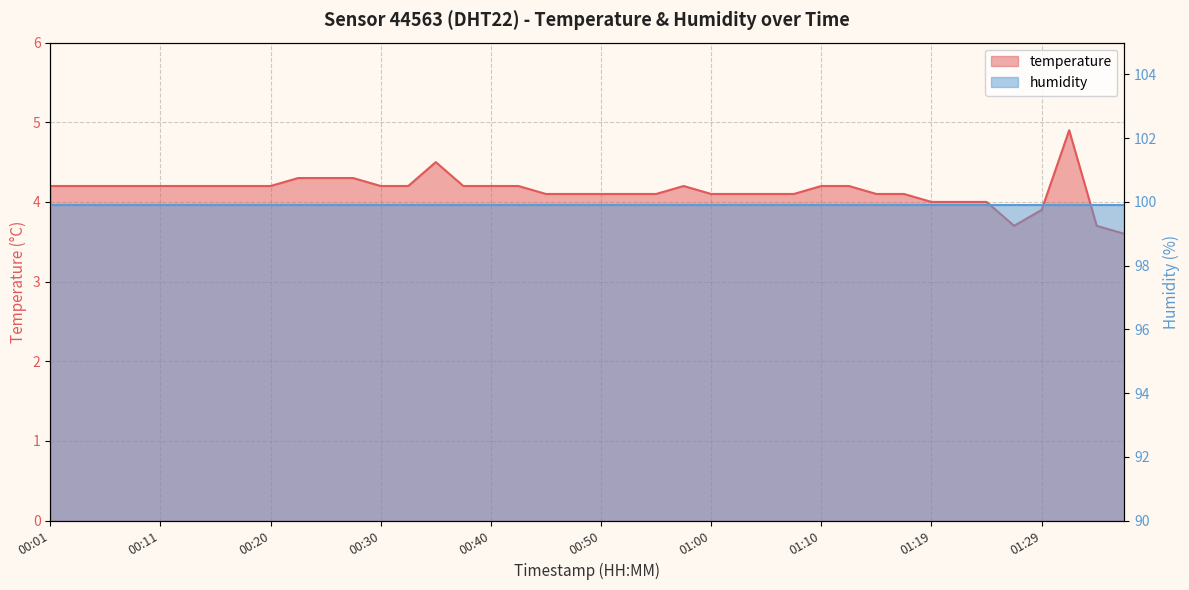

What is the average value?

4.1